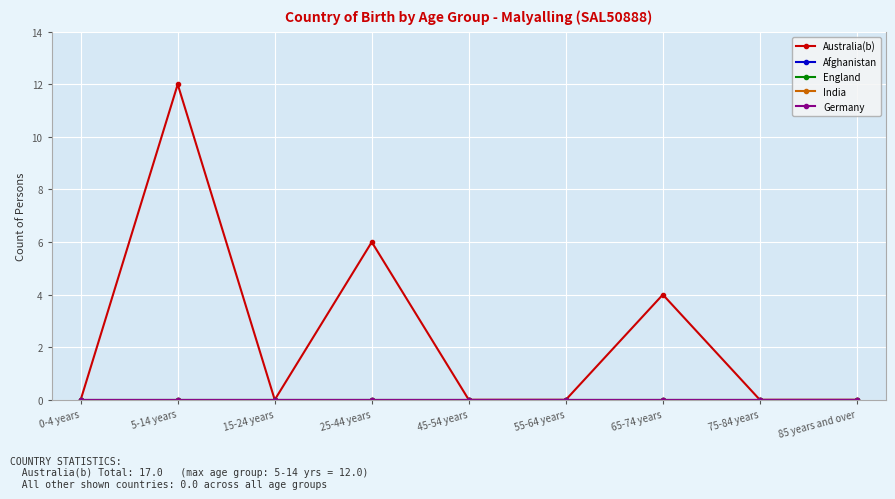

At how many categories does at least one series exceed 5?

2